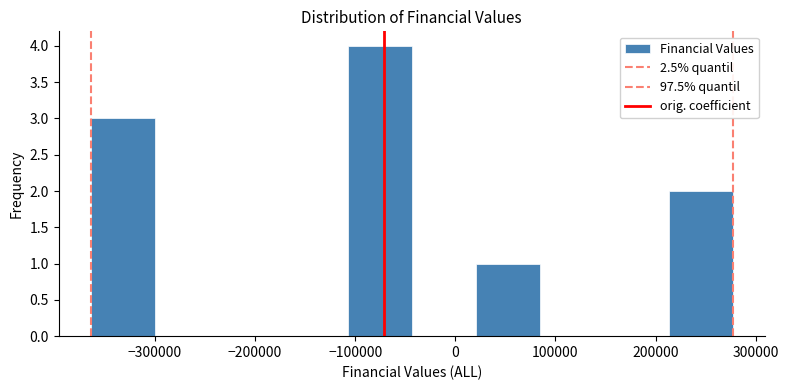

Reading left to right, list every bar in this chart as the range it spans on the x-axis followed by its height. Neither the bar edges nor the heights are printed on the chart, so give them approximately, as read against the axes.

-360000 to -300000: 3
-300000 to -240000: 0
-240000 to -170000: 0
-170000 to -110000: 0
-110000 to -40000: 4
-40000 to 20000: 0
20000 to 80000: 1
80000 to 150000: 0
150000 to 210000: 0
210000 to 280000: 2